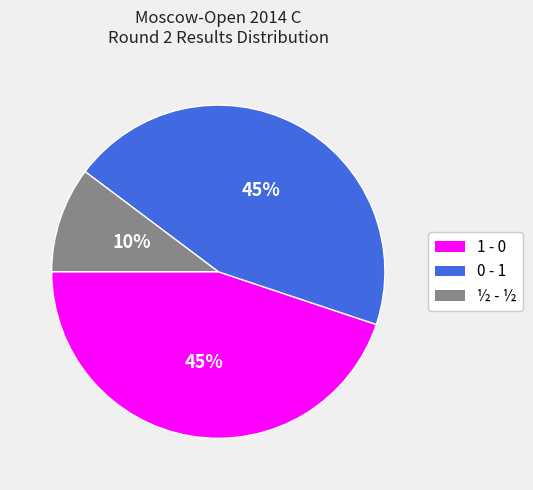

Which has a higher value, 0 - 1 or ½ - ½?

0 - 1